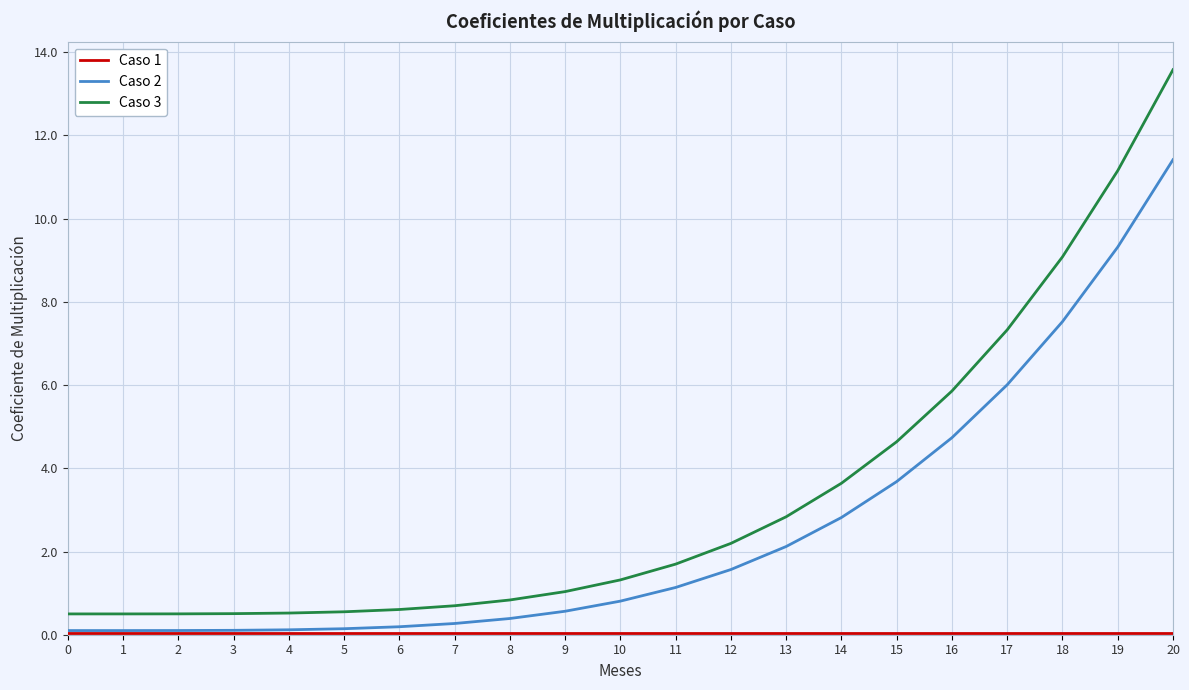

At which category is the sum across all series the highest?

20